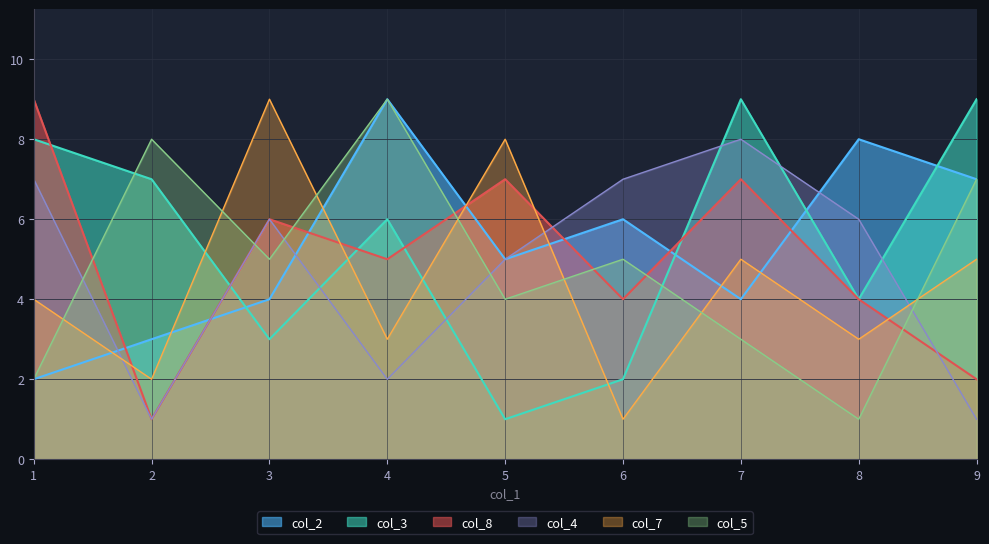

Reading right to left, what are all the values shown in this chart?

col_8: 2	4	7	4	7	5	6	1	9
col_2: 7	8	4	6	5	9	4	3	2
col_3: 9	4	9	2	1	6	3	7	8
col_4: 1	6	8	7	5	2	6	1	7
col_7: 5	3	5	1	8	3	9	2	4
col_5: 7	1	3	5	4	9	5	8	2